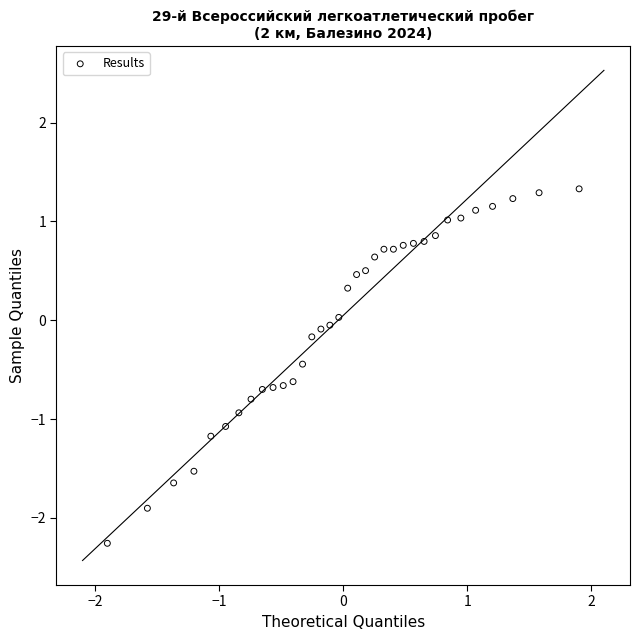

What is the range of X values (max minus min)?

3.8